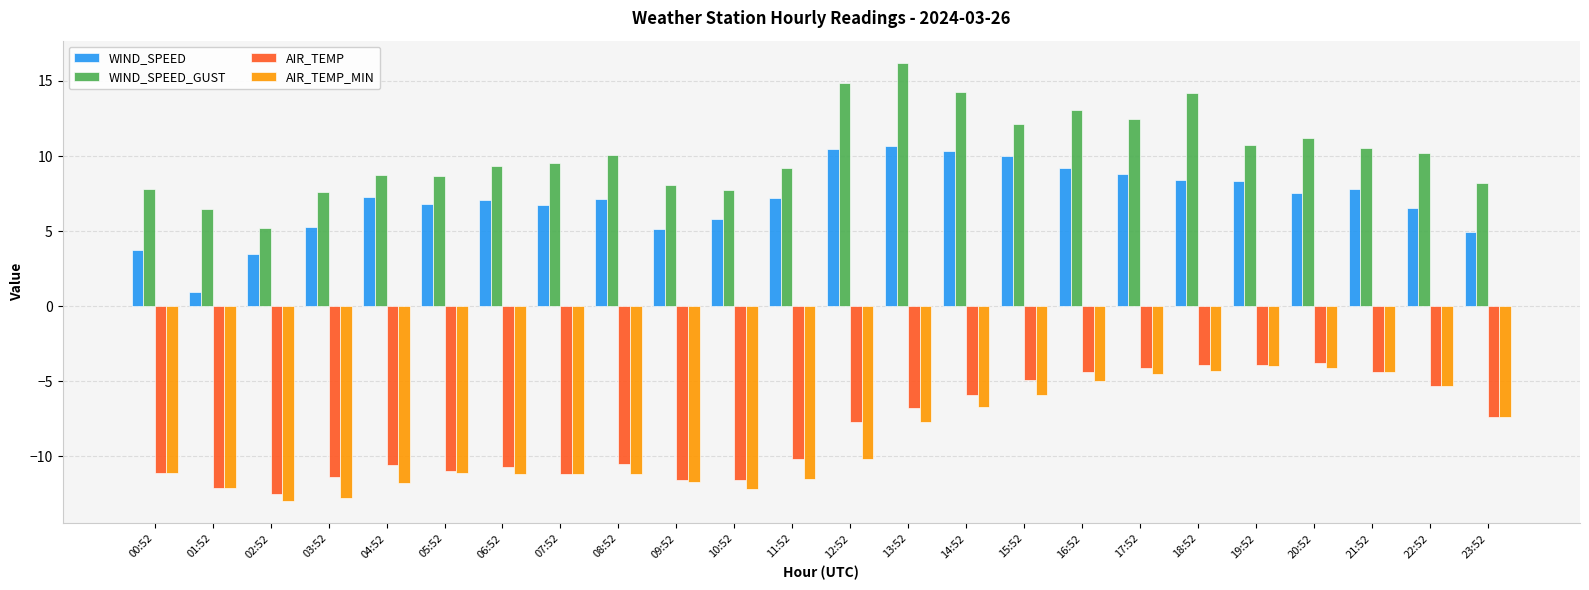

How many bars are there in each group?

4